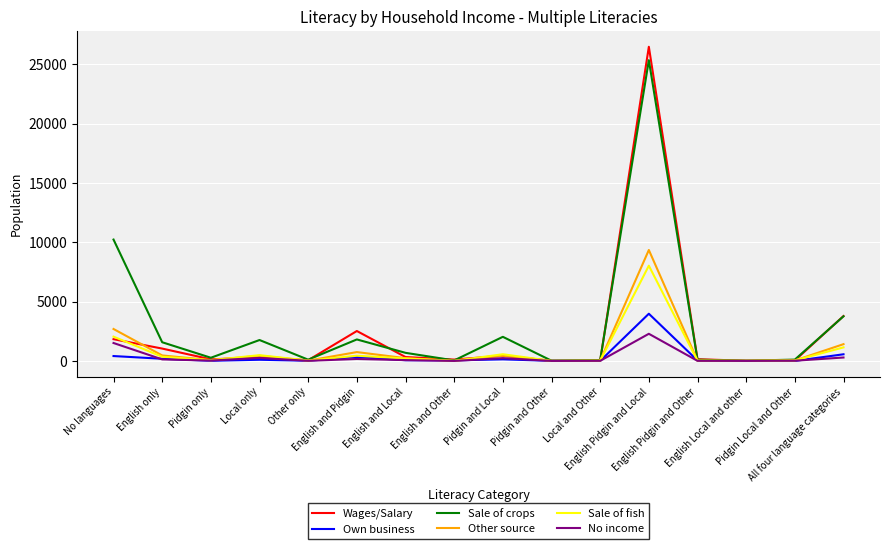

Which series has the largest total across all categories?

Sale of crops